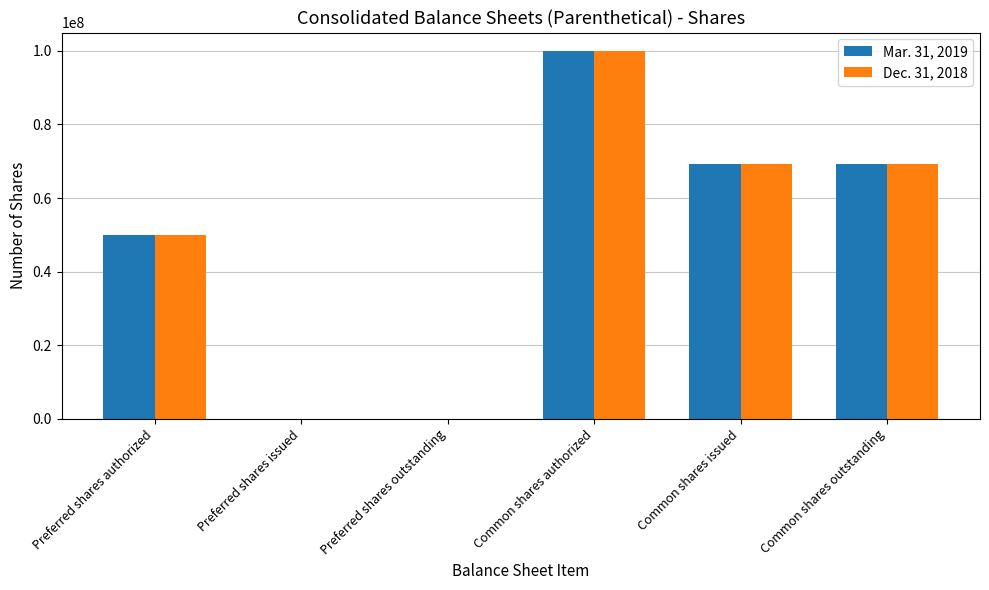

What is the sum of the Dec. 31, 2018 values at Common shares authorized and Preferred shares authorized?

150000000